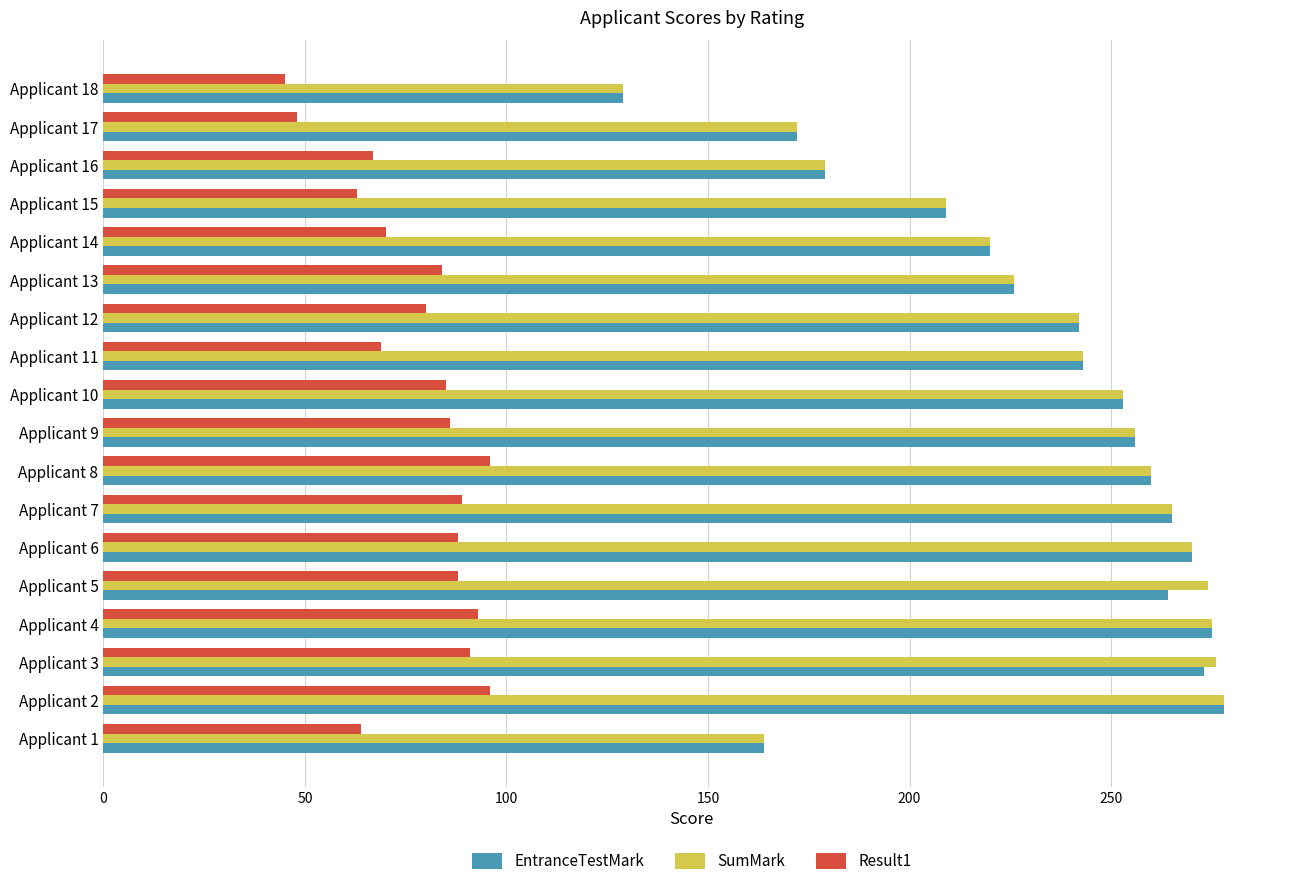

What is the total value across all series at Applicant 1?

392